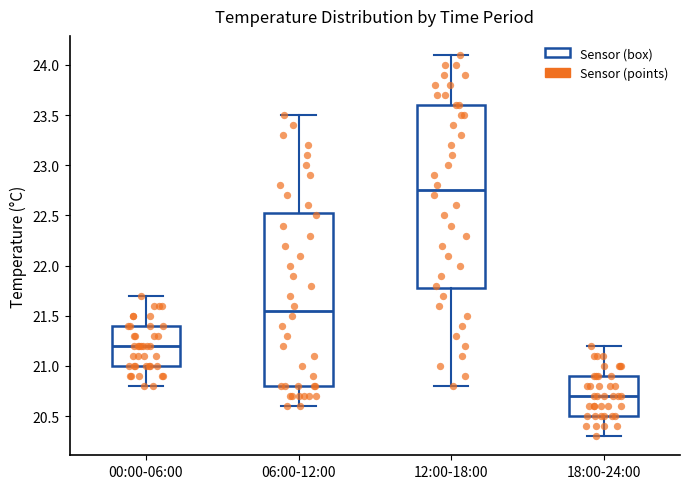

Which box's median line is the highest?

12:00-18:00